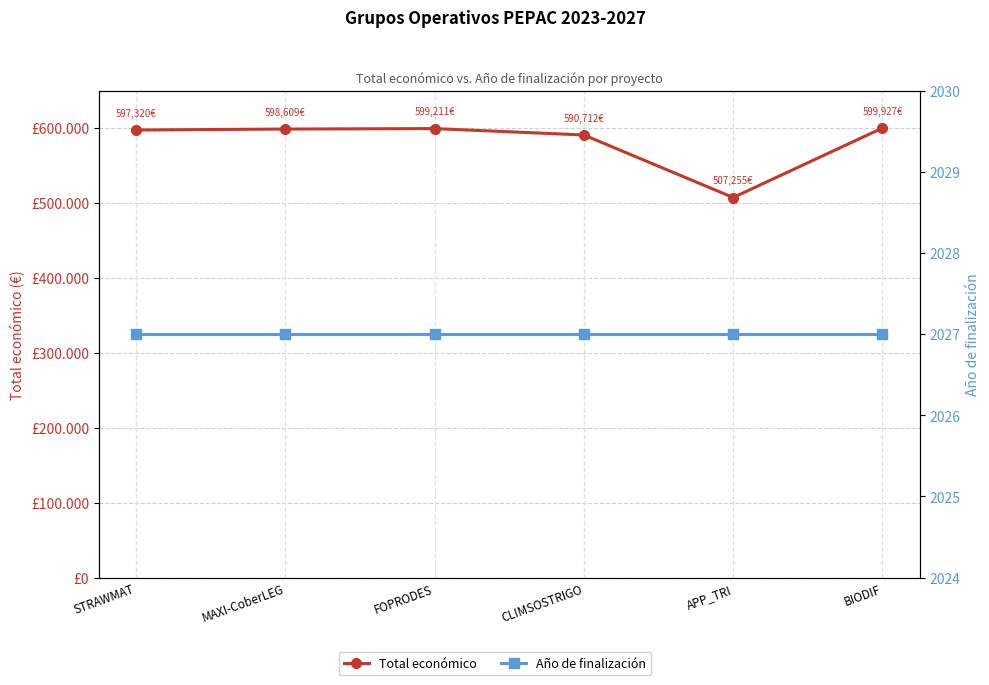

What are all the series names shown in the legend?

Total económico, Año de finalización